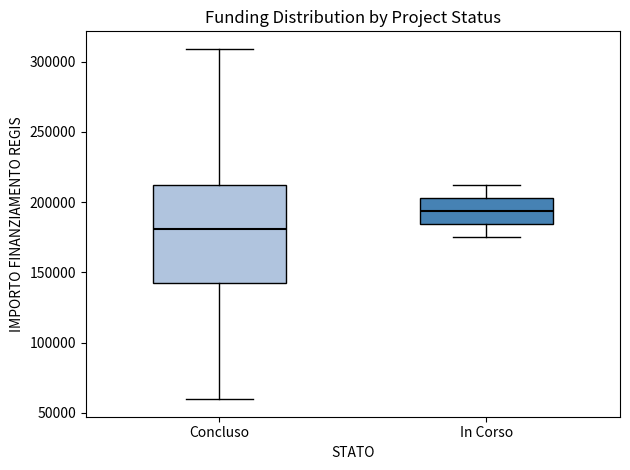

Where does the upper whisker of the box for In Corso end on the y-axis? The values are not printed on the chart, so give them approximately, as read against the axis.

210000